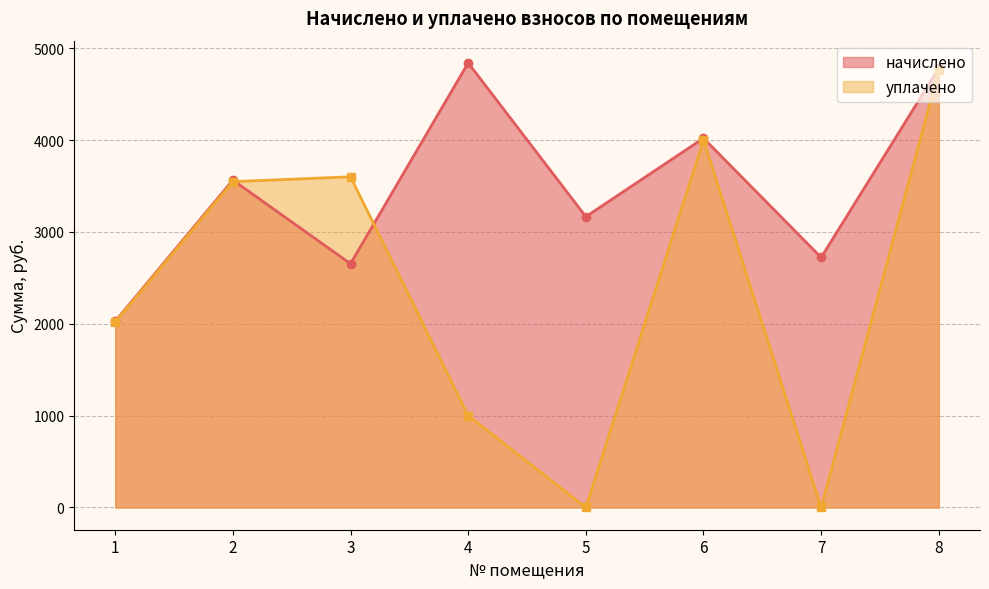

The начислено series shows 1748.4 at 8. True or false?

False